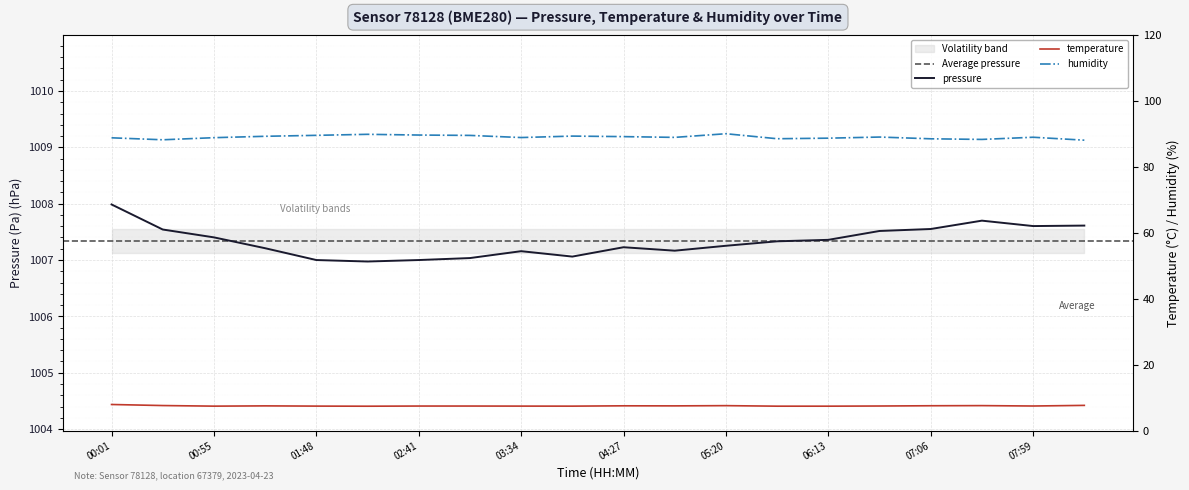

Which series has the largest total across all categories?

pressure